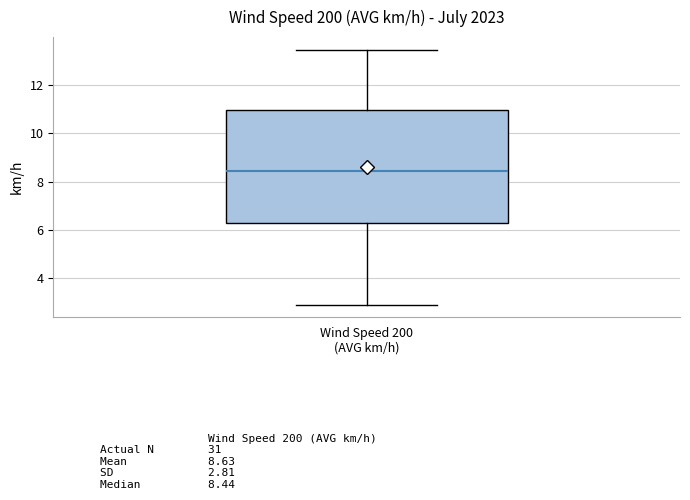

Read this box plot against the y-axis: the position of the median line, the range covered by the box, and the ends of both whiskers. The values are not printed on the chart, so give them approximately, as read against the axis.

median 8.4, box 6.2 to 11.0, whiskers 3.0 to 13.4